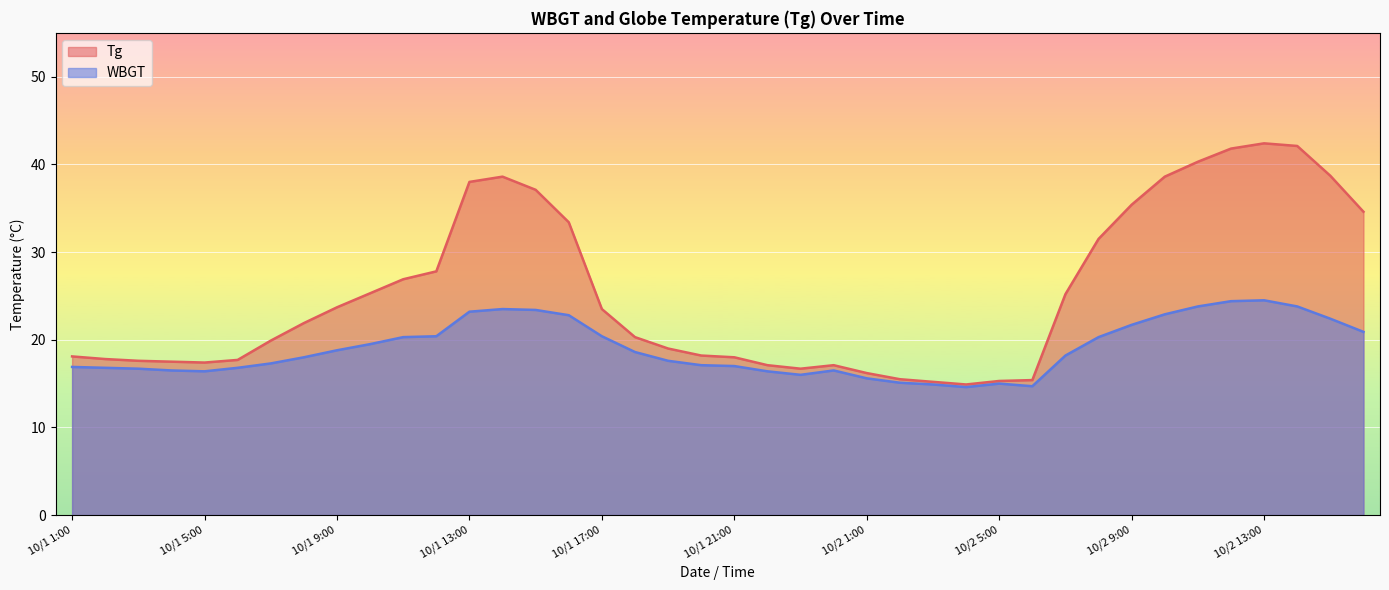

What is the maximum value shown in the chart?

42.4